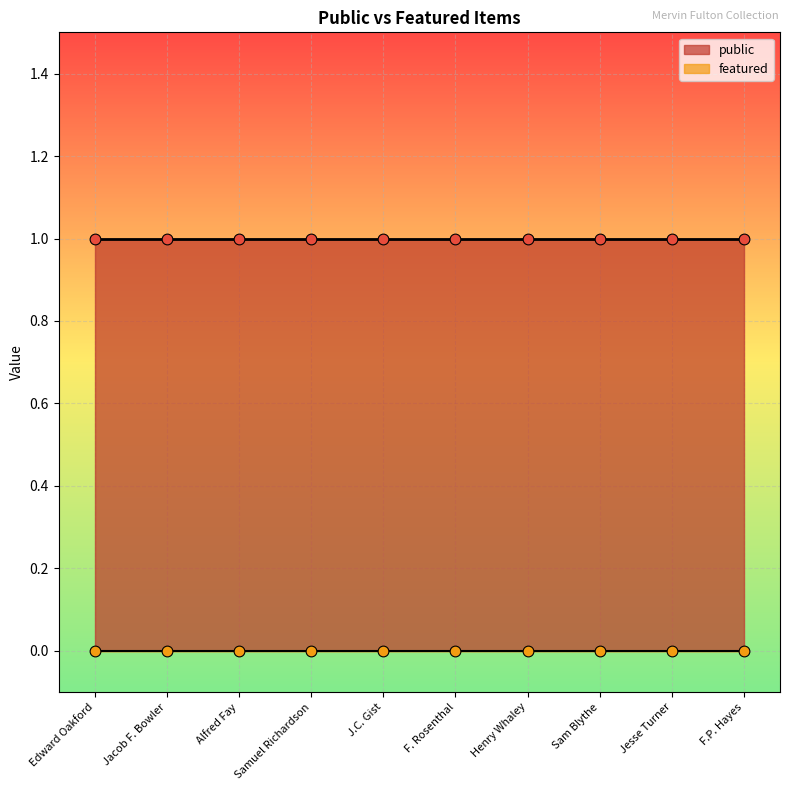

Which series has the largest total across all categories?

public